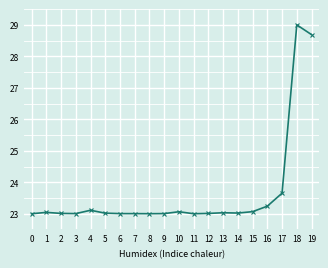

Is it true that the value at 5 is 12.8?

False